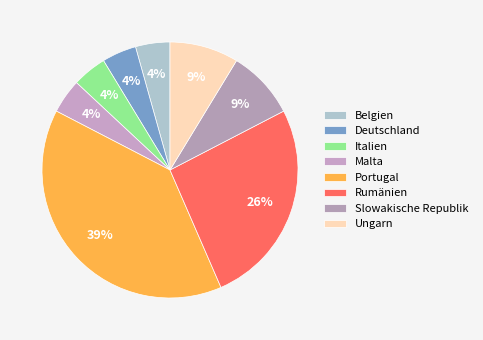

Approximately how many times larger is the value at Slowakische Republik compared to Rumänien?

0.3